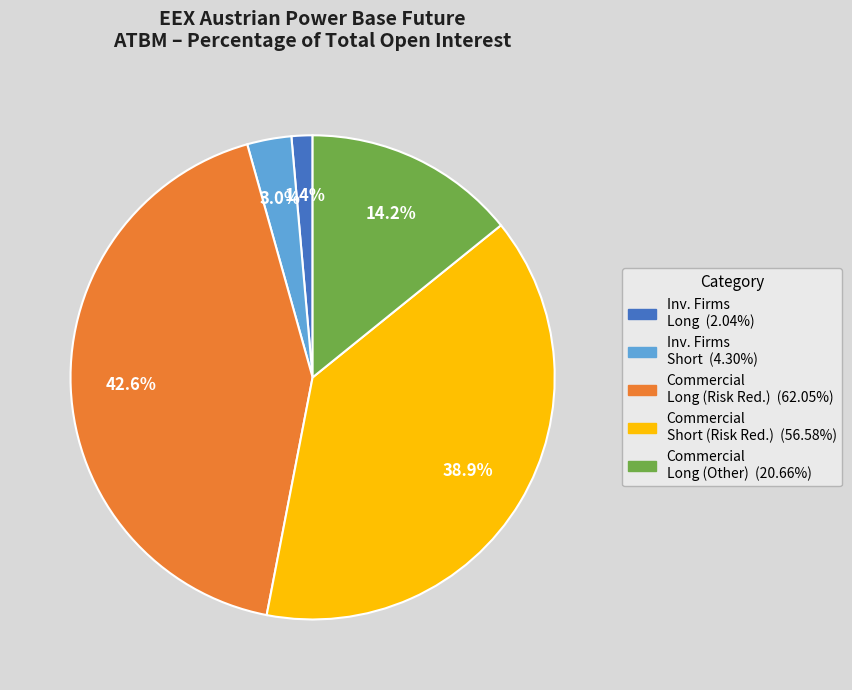

Is there a majority slice in this chart?

No